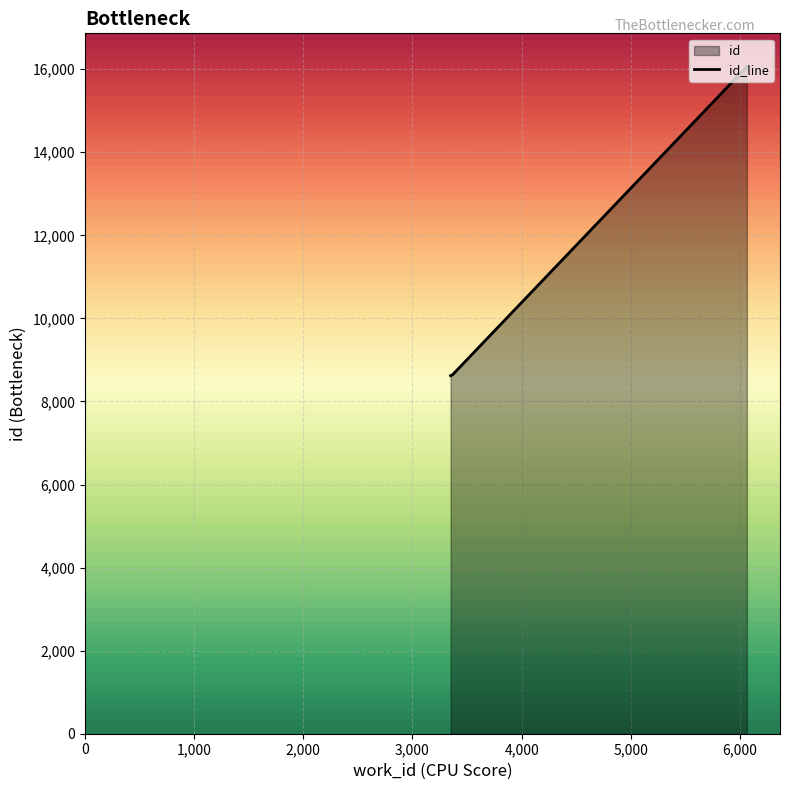

Reading left to right, transcribe all the data shown in this chart.

8622	8640	16061